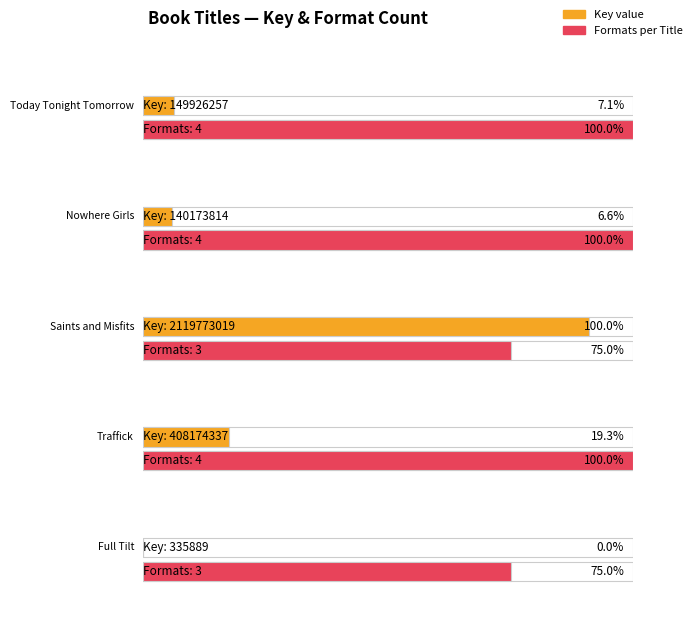

The chart shows a value of 3 at Saints and Misfits. True or false?

True